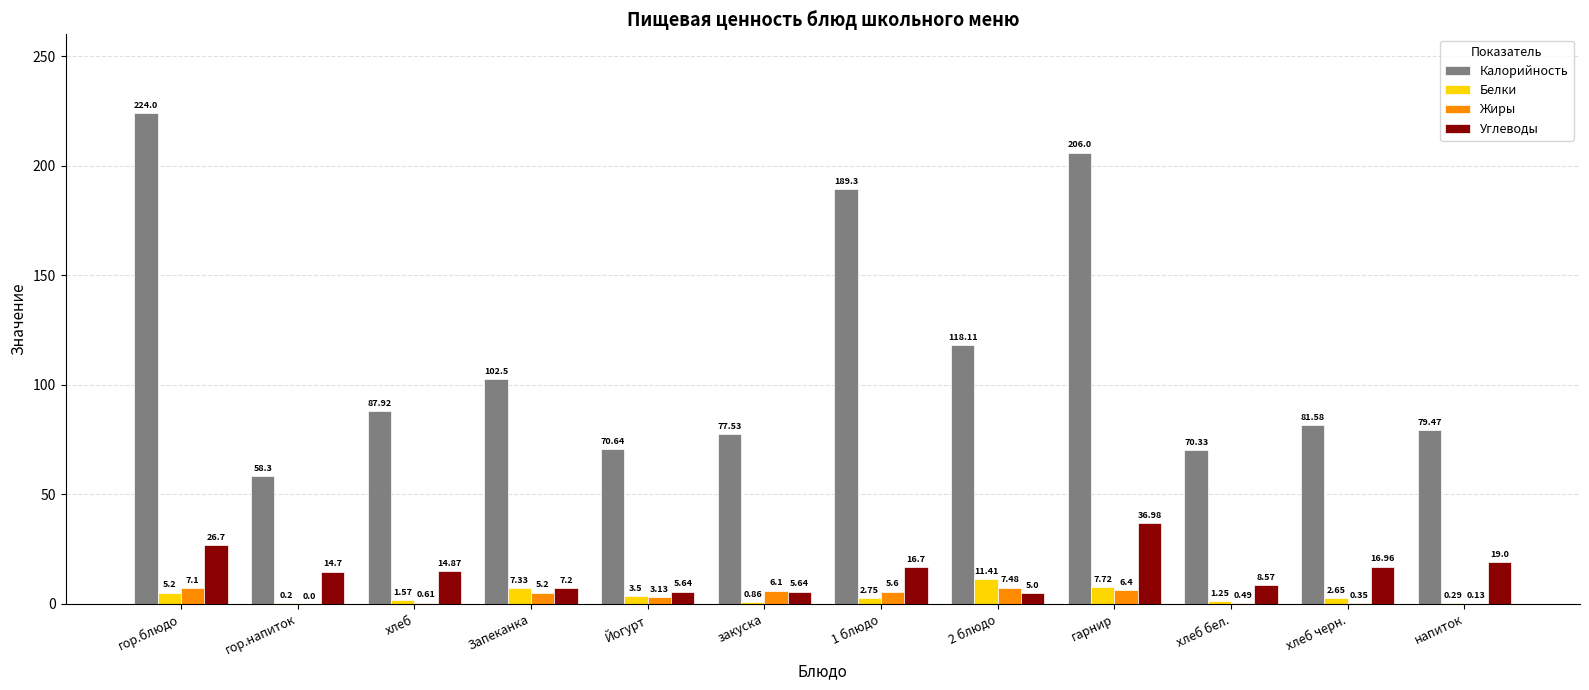

Which series has the largest total across all categories?

Калорийность